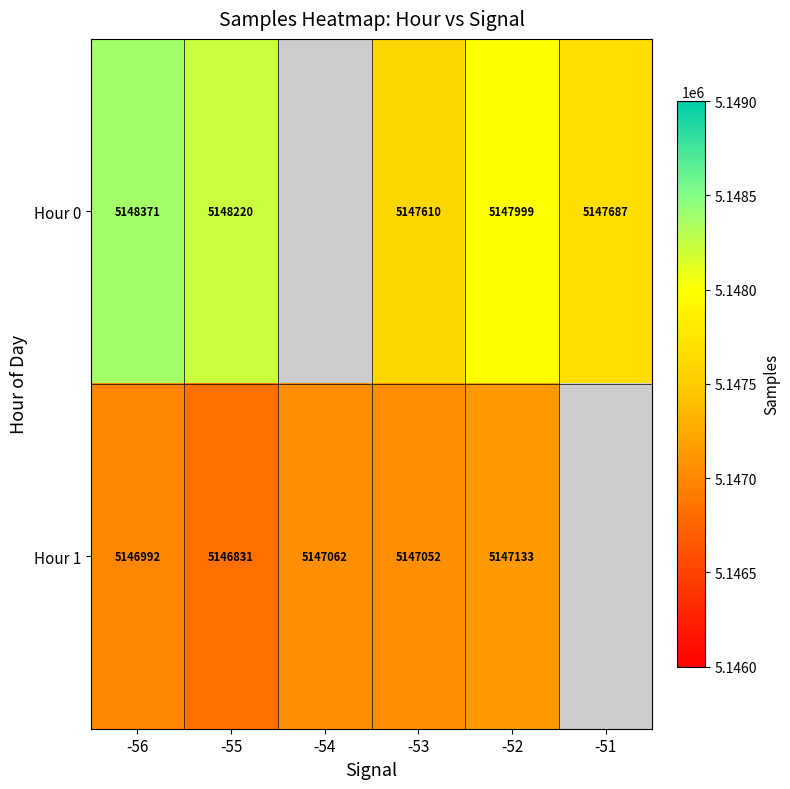

The value of Hour 0 at -53 is 2907796. True or false?

False